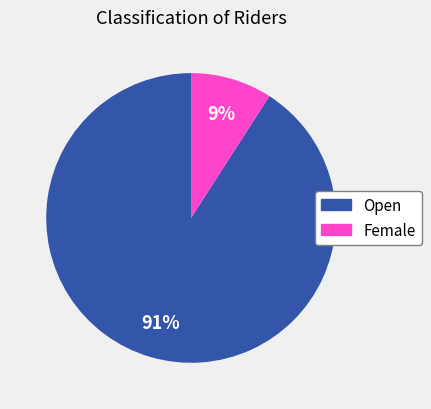

Which has a higher value, Open or Female?

Open